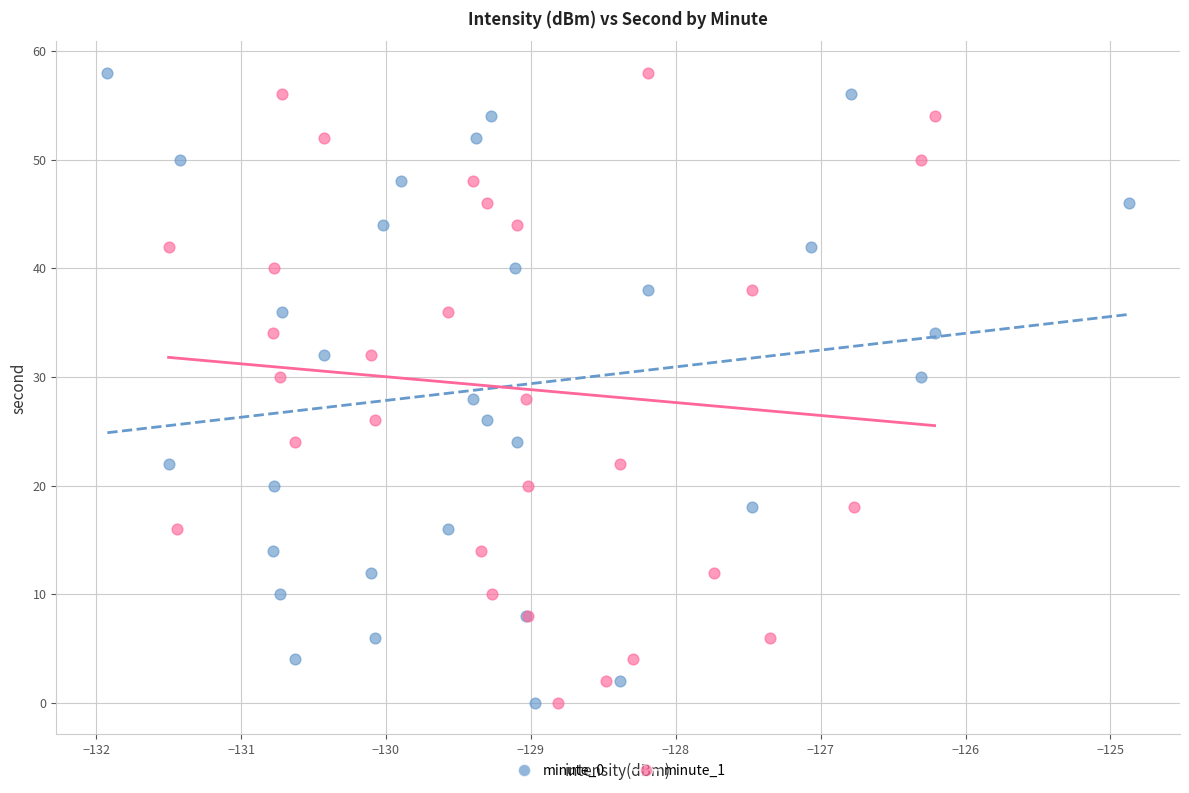

What are all the series names shown in the legend?

minute_0, minute_1